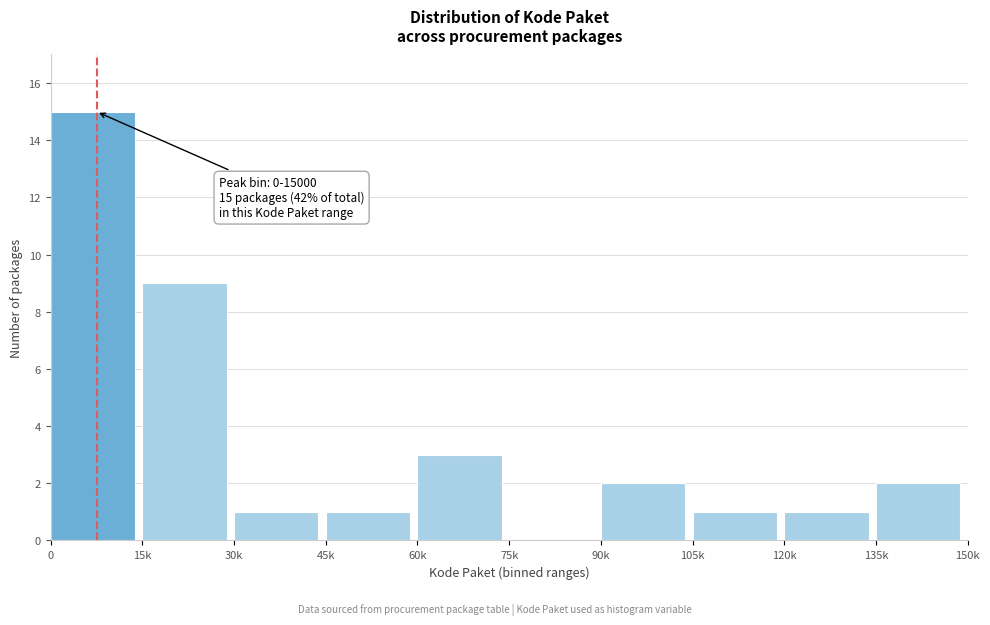

Reading left to right, list all the values displayed in this chart.

0=15	15k=9	30k=1	45k=1	60k=3	75k=0	90k=2	105k=1	120k=1	135k=2